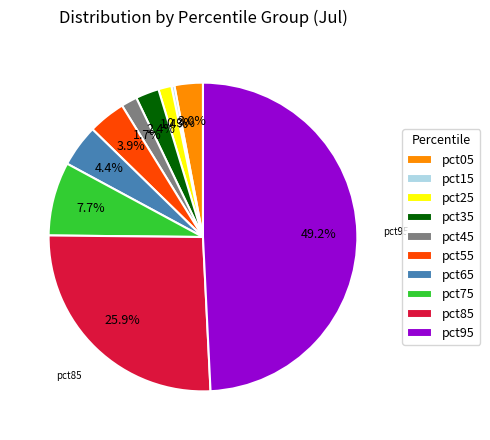

Which category has the biggest portion of the pie?

pct95